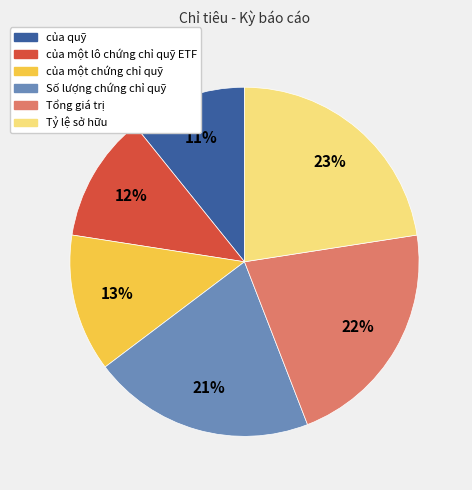

To the nearest percent, what is the difference between the largest and smallest slice percentages?

12%